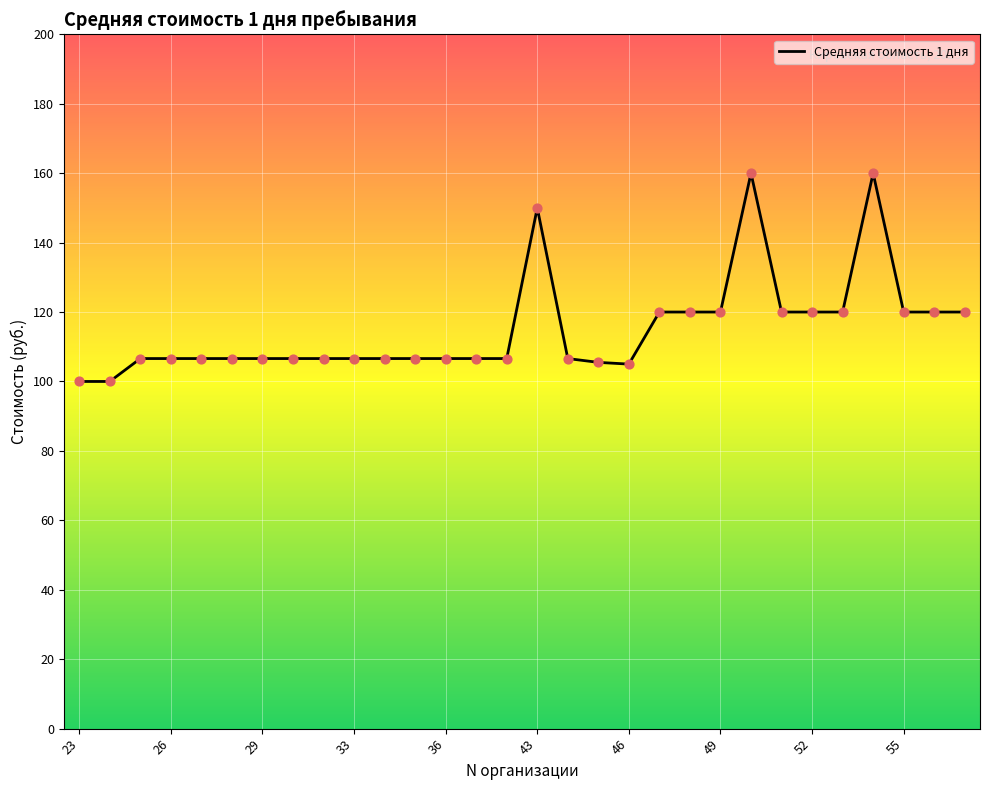

What is the smallest value displayed?

100.0